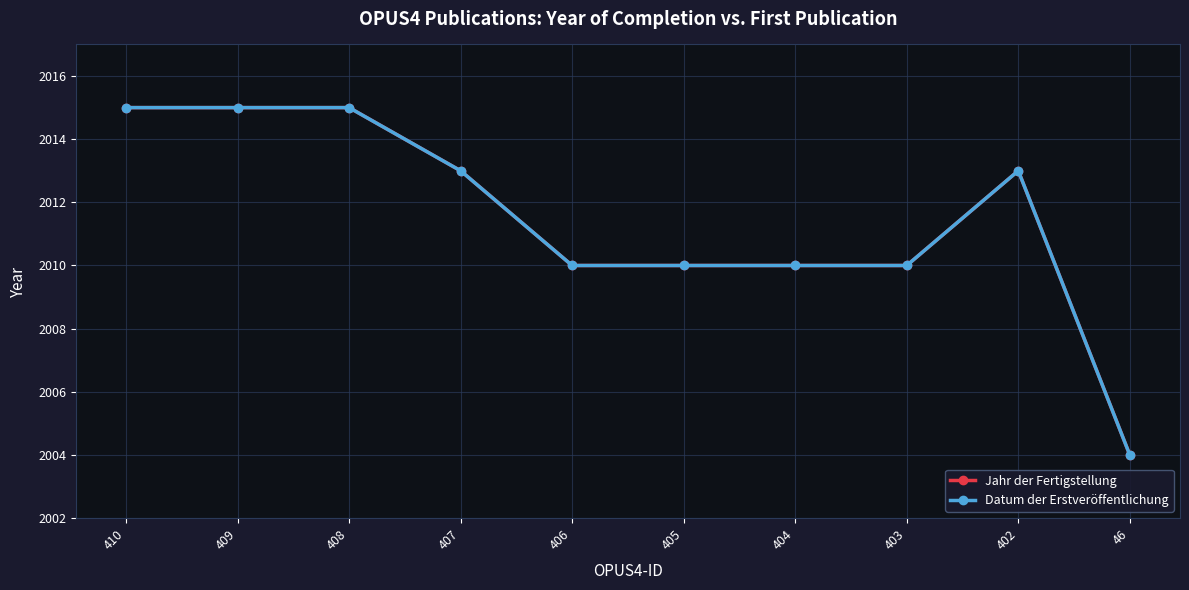

At which label does Datum der Erstveröffentlichung reach its peak?

410